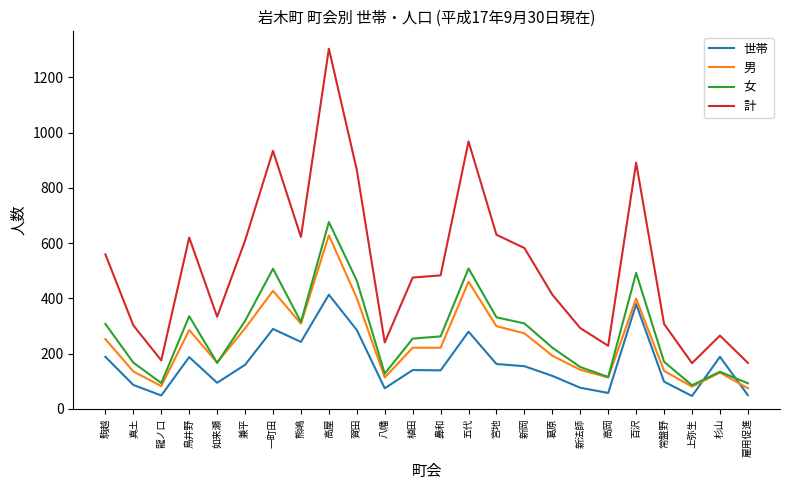

What is the difference between the highest and lowest values at 五代?

689